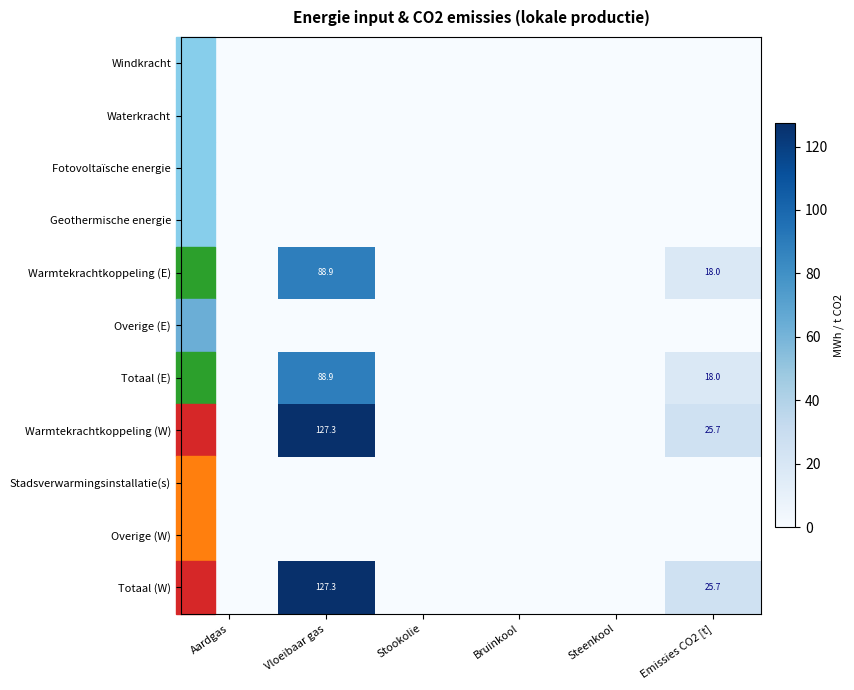

Is it true that Totaal (E) equals 59.7 at Vloeibaar gas?

False